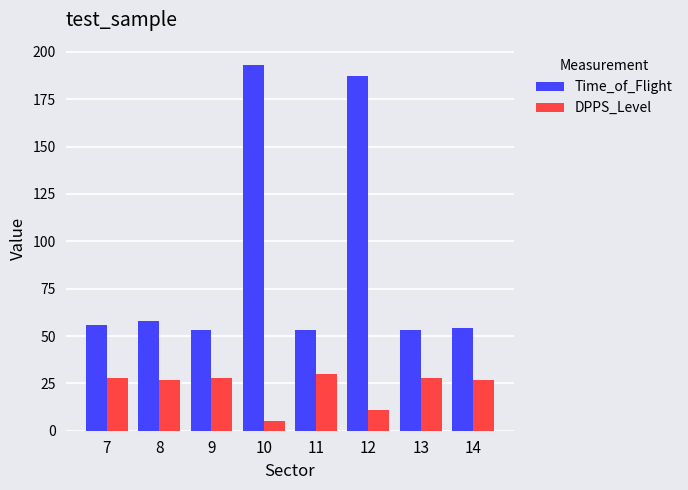

The value of DPPS_Level at 12 is 11. True or false?

True